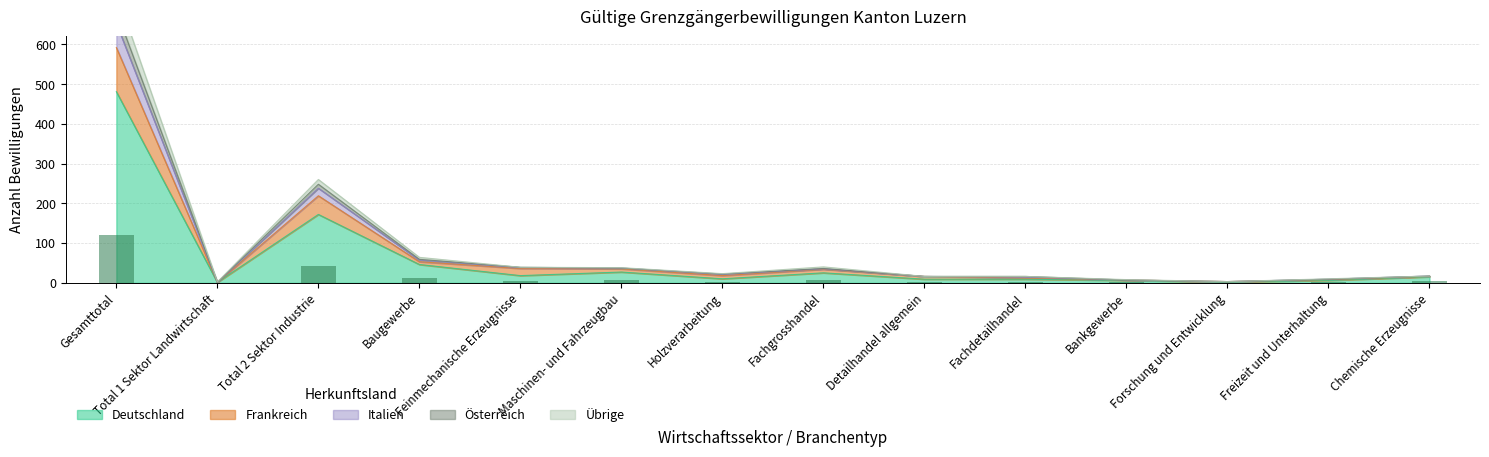

Reading left to right, list all the values displayed in this chart.

Deutschland: 481.0	1.0	172.0	46.0	18.0	27.0	10.0	25.0	9.0	9.0	6.0	2.0	6.0	15.0
Frankreich: 592.0	1.0	219.0	53.0	36.0	35.0	18.0	34.0	16.0	12.0	7.0	3.0	8.0	16.0
Italien: 730.0	2.0	260.0	64.0	39.0	38.0	23.0	40.0	16.0	16.0	8.0	3.0	10.0	17.0
Österreich: 684.0	1.0	248.0	59.0	39.0	37.0	22.0	36.0	16.0	16.0	7.0	3.0	9.0	17.0
Übrige: 120.2	0.2	43.0	11.5	4.5	6.8	2.5	6.2	2.2	2.2	1.5	0.5	1.5	3.8